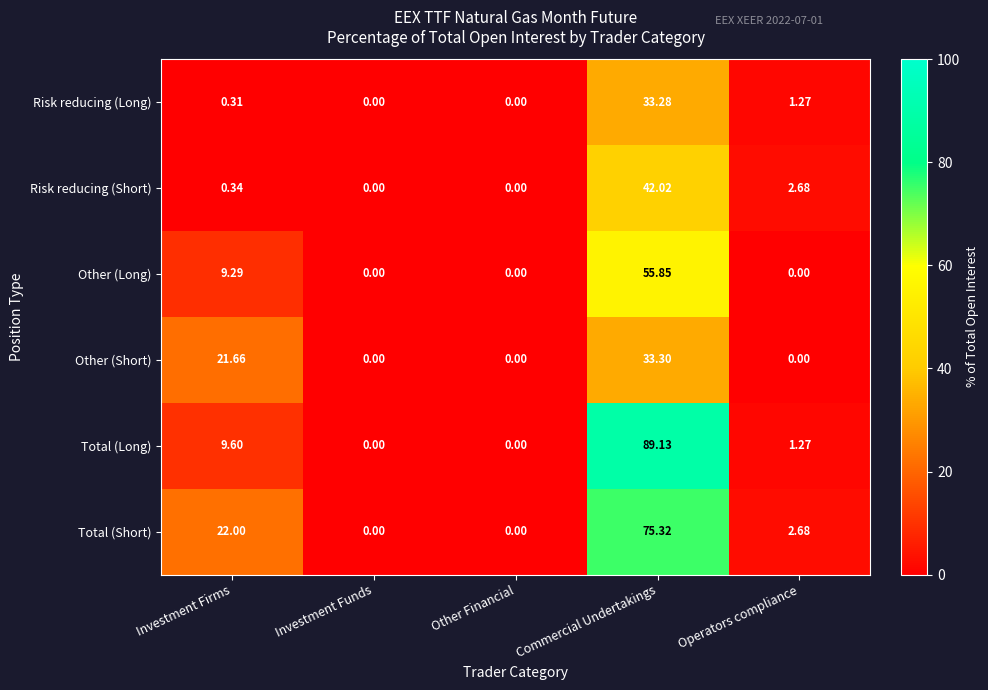

At which label is Risk reducing (Short) closest to 21?

Operators compliance